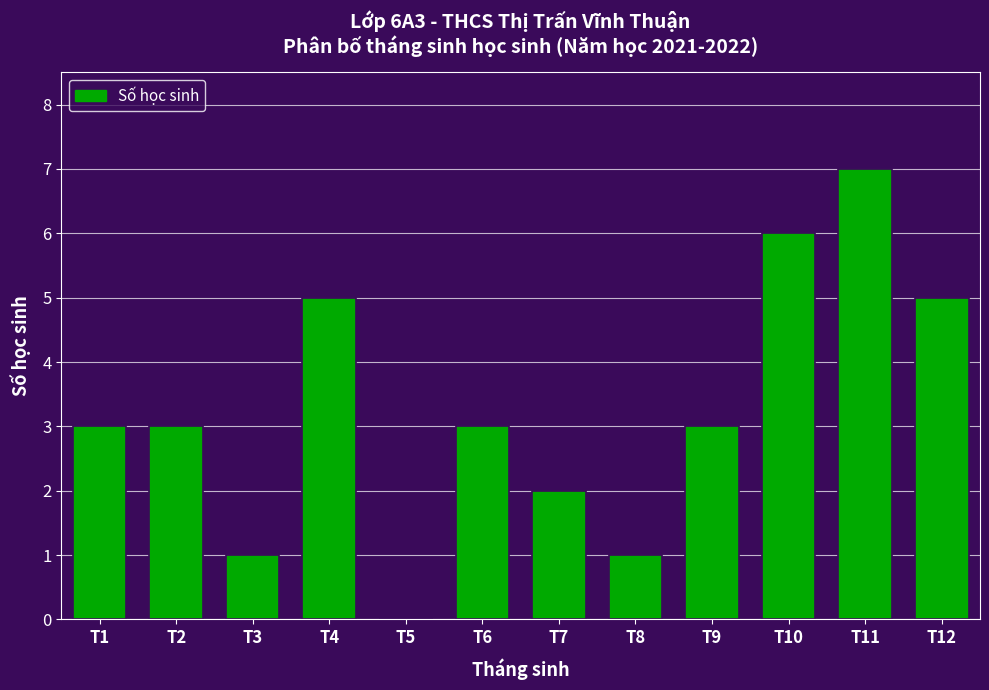

Reading left to right, list all the values displayed in this chart.

T1=3	T2=3	T3=1	T4=5	T5=0	T6=3	T7=2	T8=1	T9=3	T10=6	T11=7	T12=5